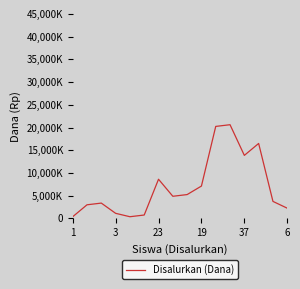

Does the chart display data point markers on the line(s)?

No